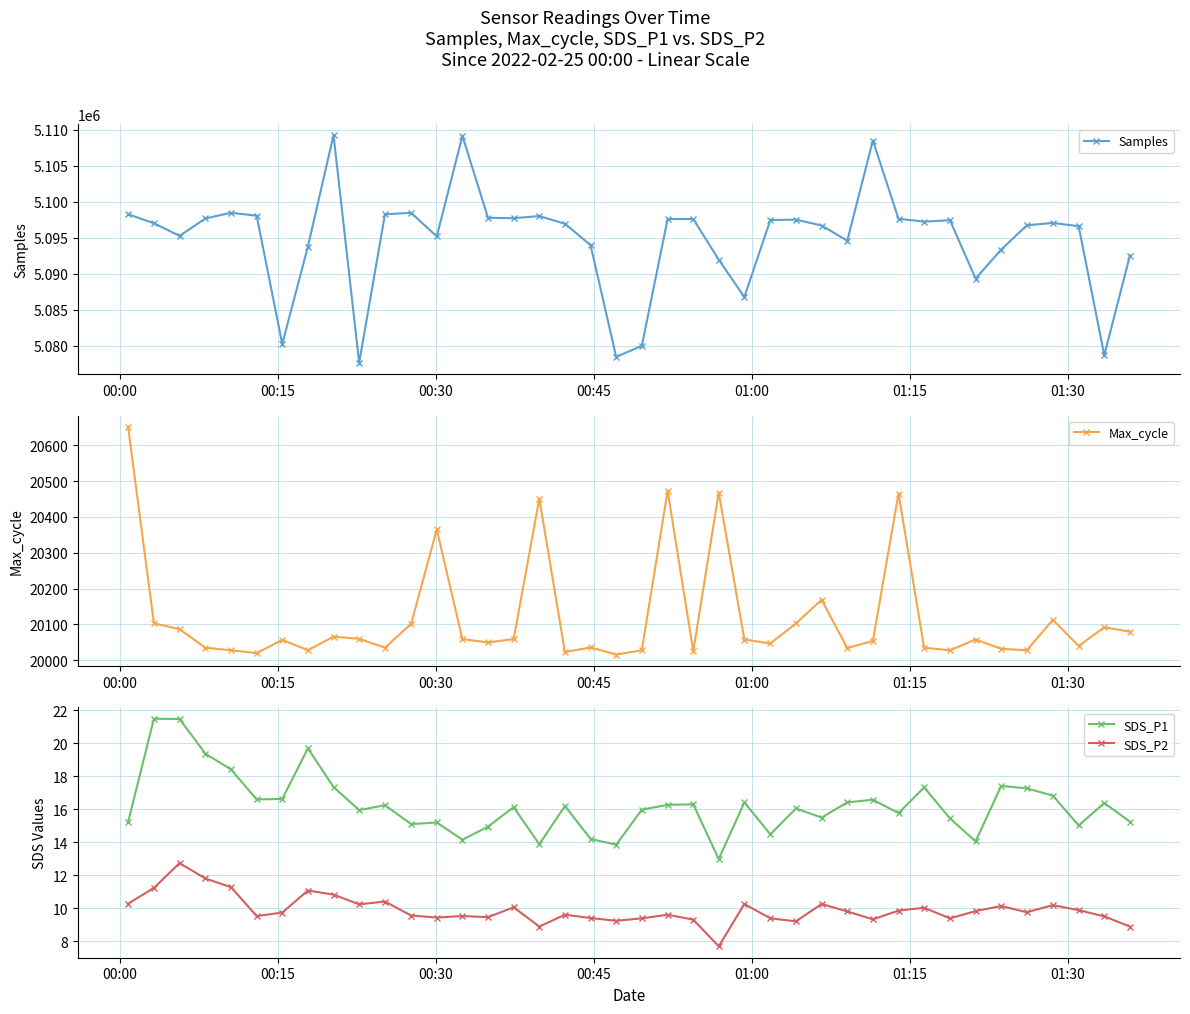

What is the minimum value for Max_cycle?

20016